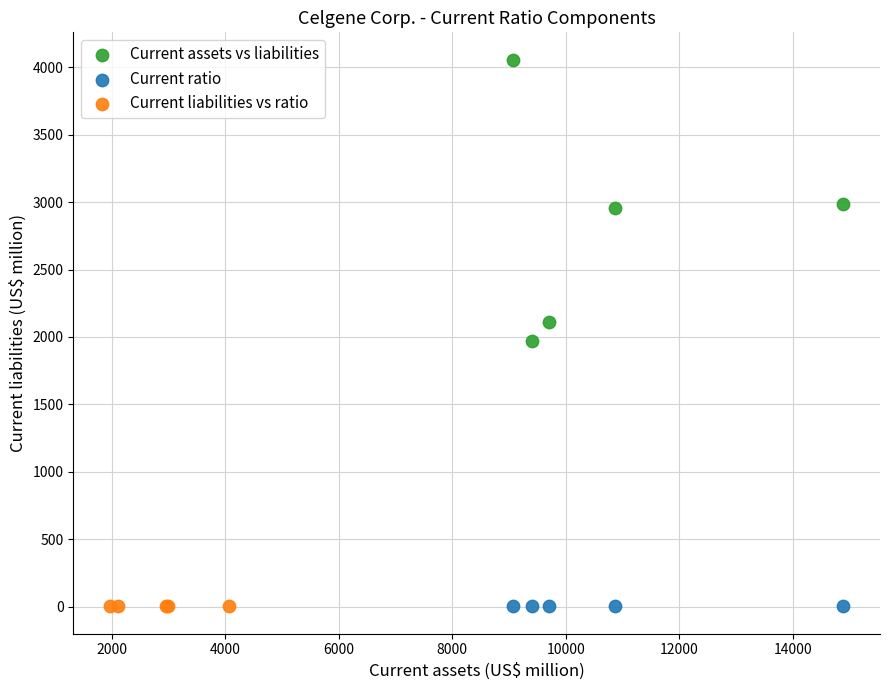

What are all the series names shown in the legend?

Current assets vs liabilities, Current ratio, Current liabilities vs ratio